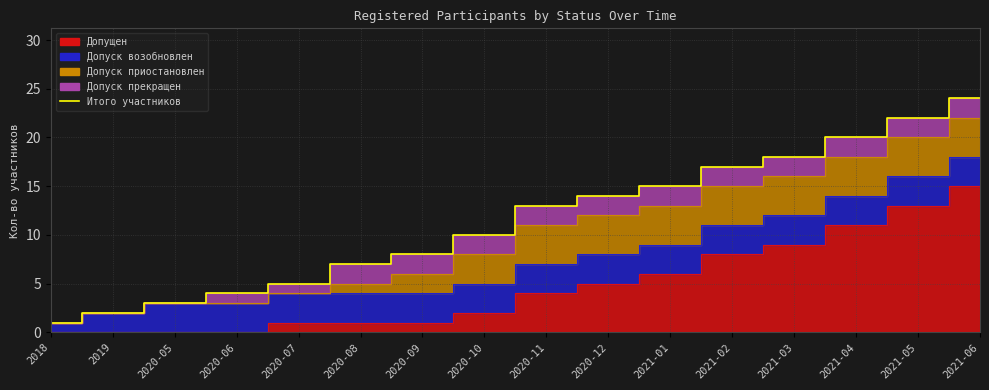

The chart shows a value of 10 at 2020-10. True or false?

True